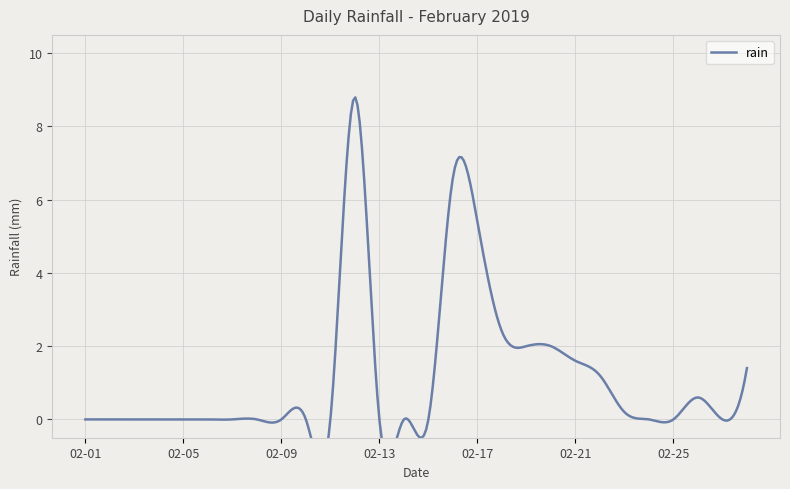

At which category does the data reach its first local peak?

02-12